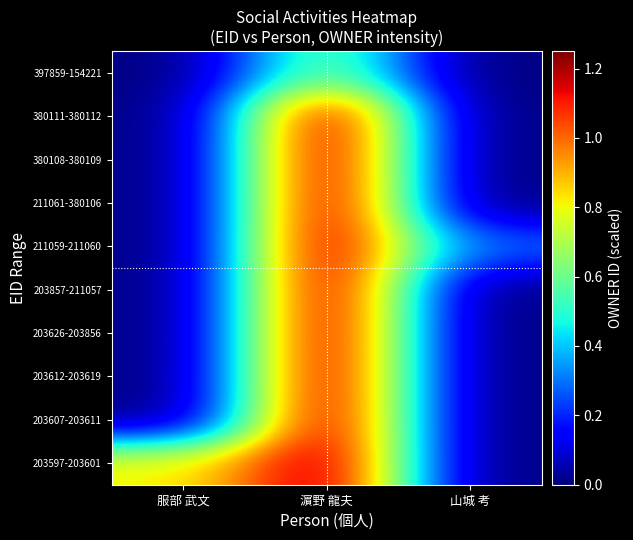

List the series in order of their peak value, lowest first.

397859-154221, 203597-203601, 203607-203611, 203612-203619, 203626-203856, 203857-211057, 211059-211060, 211061-380106, 380108-380109, 380111-380112